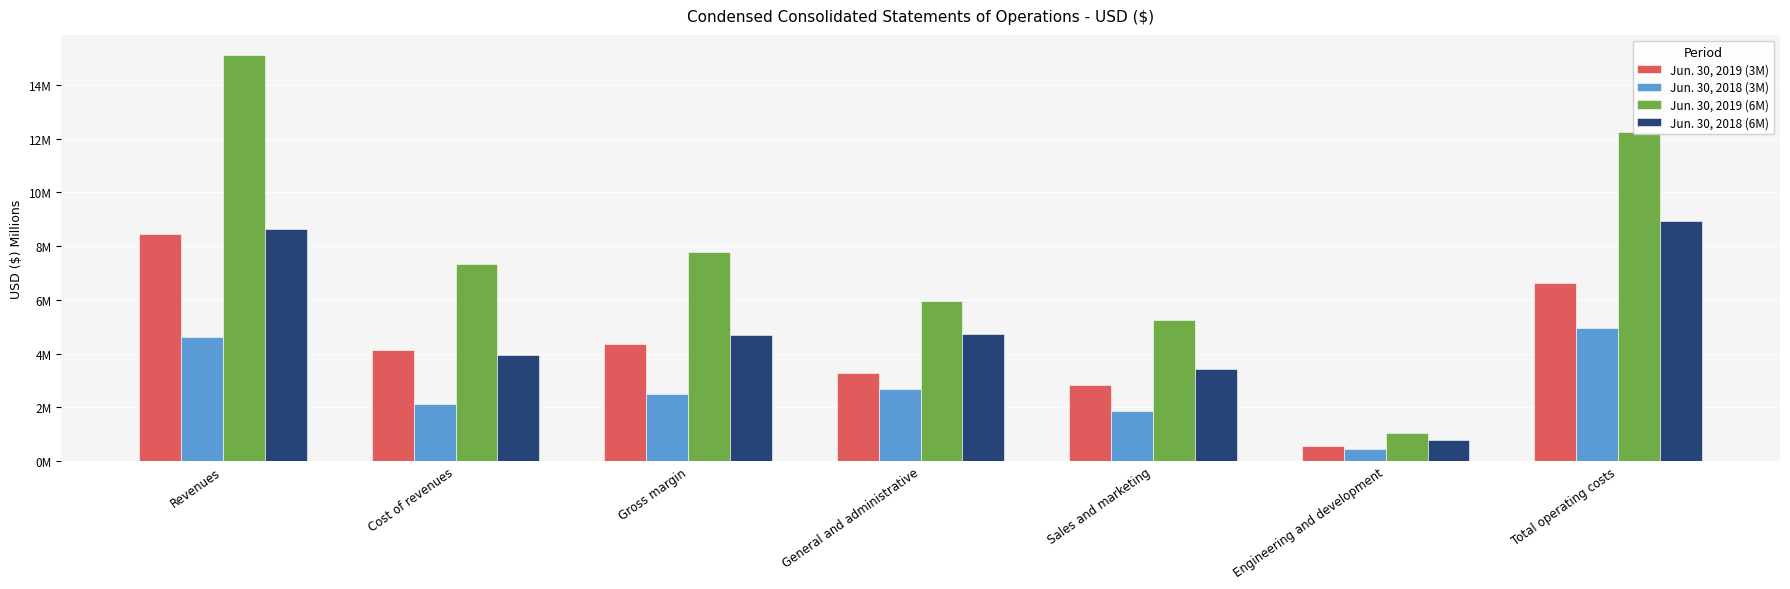

Does the chart contain stacked bars?

No